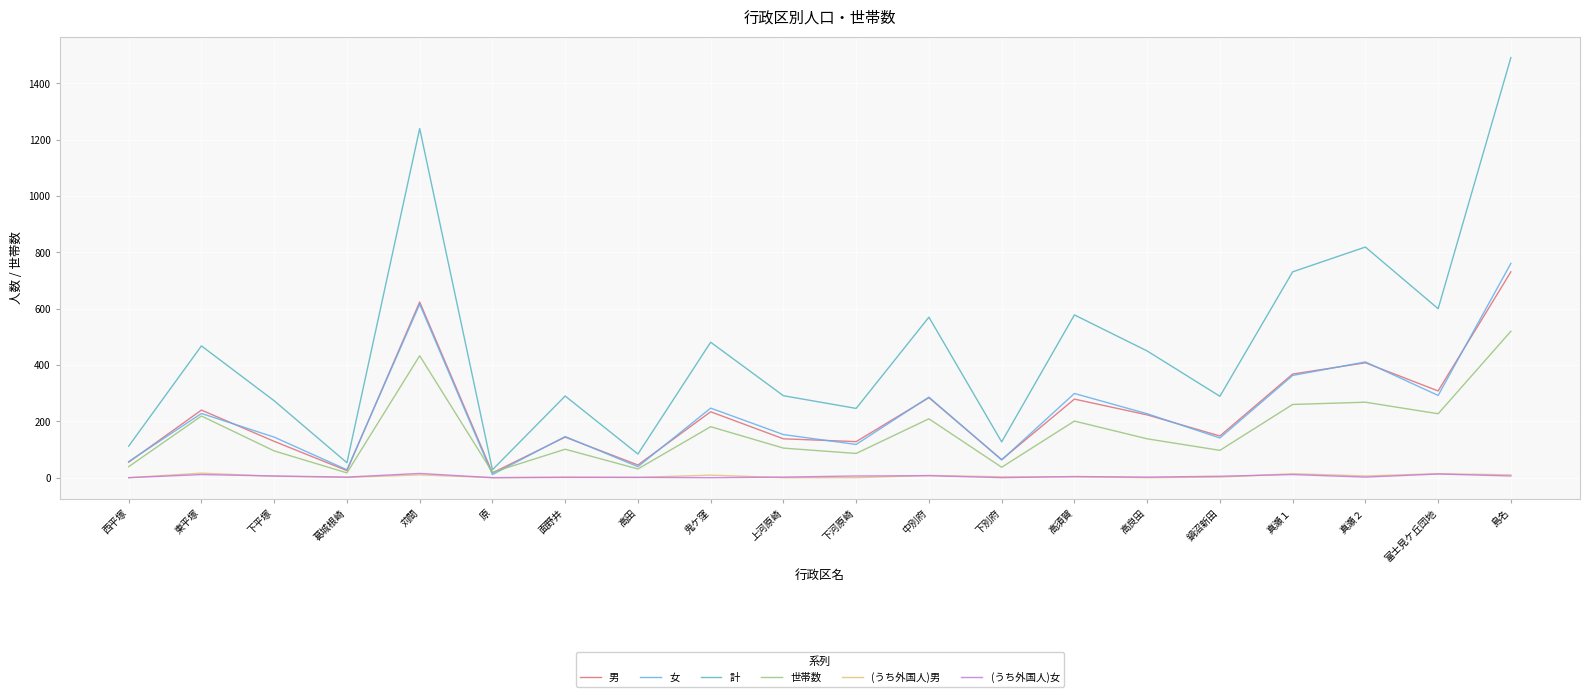

Is it true that 男 equals 279 at 高須賀?

True